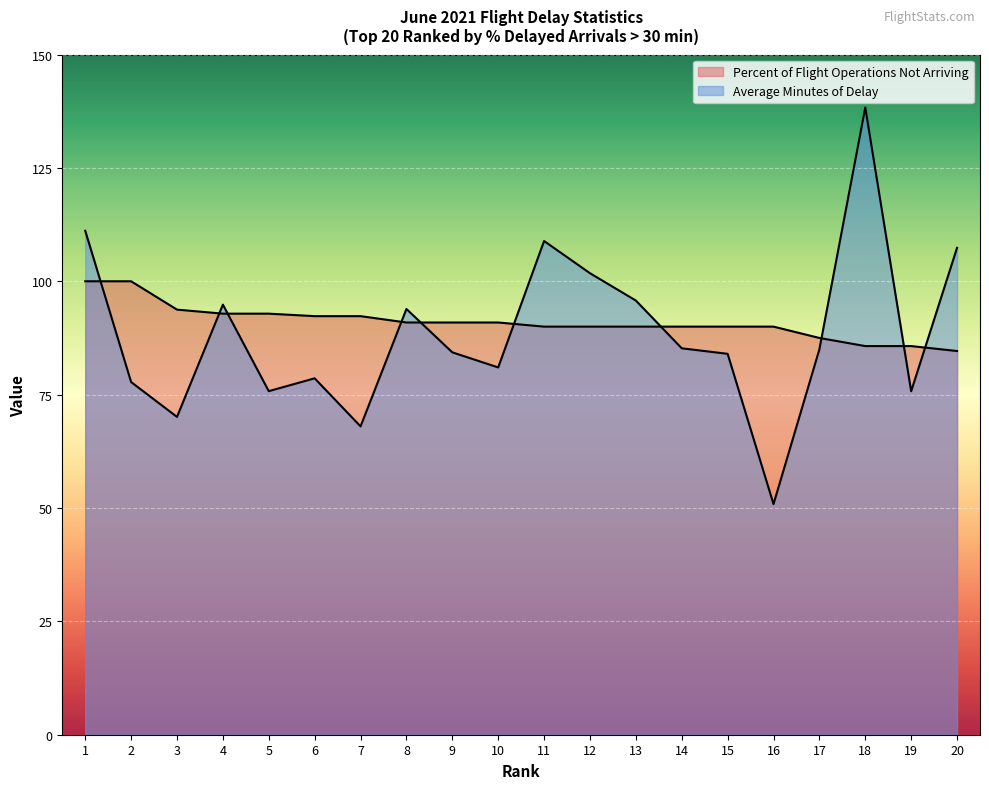

Reading right to left, extract all data points from this chart.

Percent of Flight Operations Not Arriving: 84.6	85.7	85.7	87.5	90.0	90.0	90.0	90.0	90.0	90.0	90.9	90.9	90.9	92.3	92.3	92.9	92.9	93.8	100.0	100.0
Average Minutes of Delay: 107.4	75.8	138.3	85.0	50.9	84.0	85.2	95.8	101.8	108.9	81.0	84.3	93.9	68.0	78.6	75.8	94.8	70.1	77.8	111.2